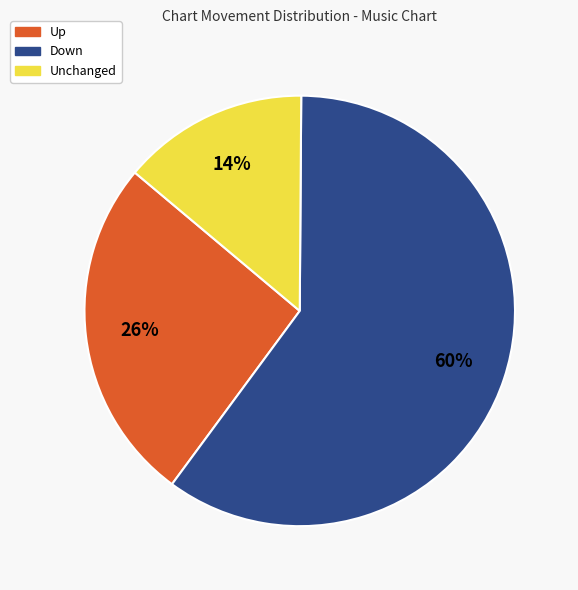

To the nearest percent, what is the average slice percentage?

33%